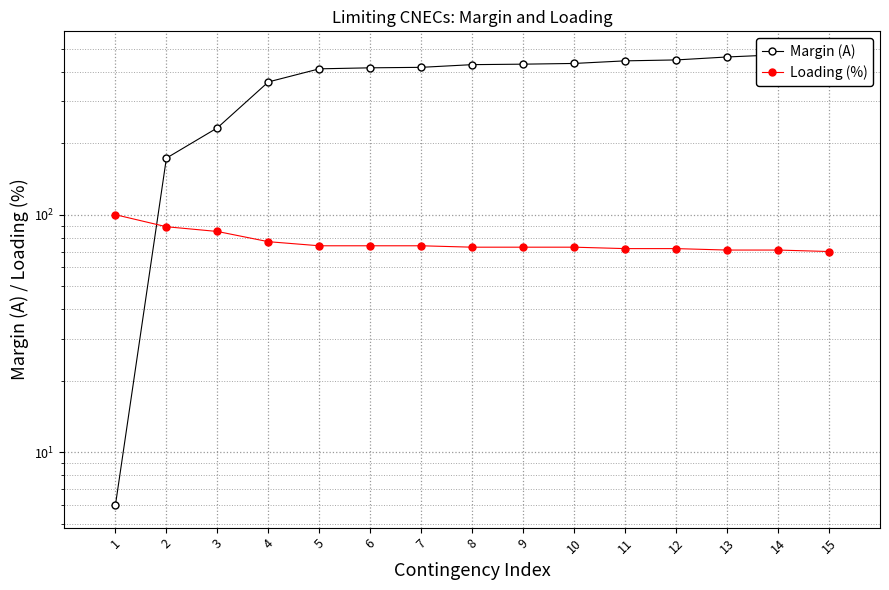

How many times do Loading (%) and Margin (A) cross each other?

1